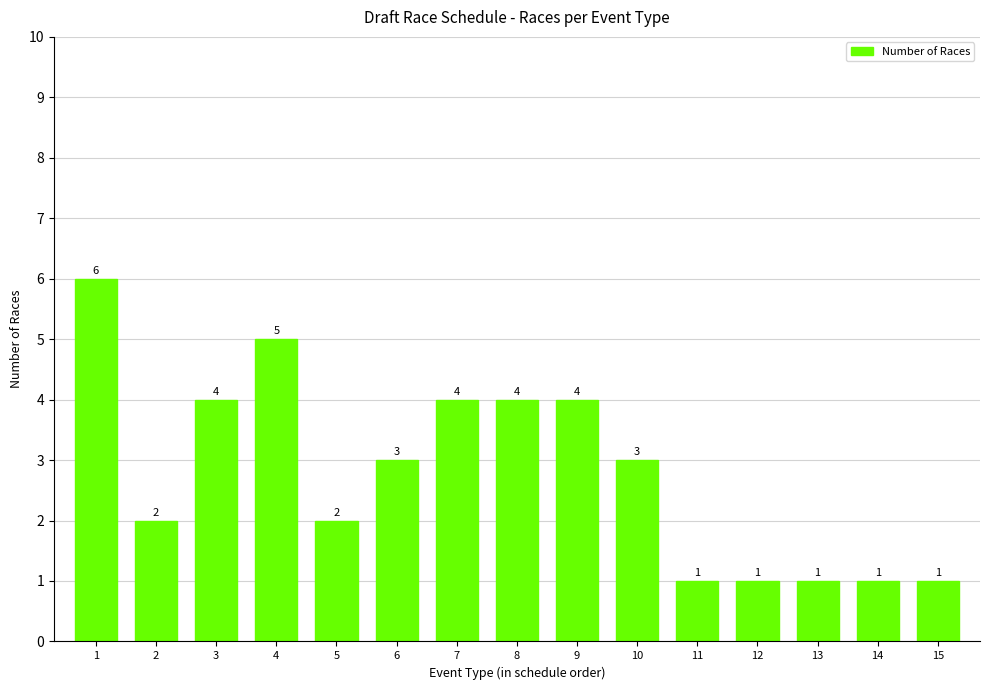

Are the bars grouped side by side (vs. stacked)?

No